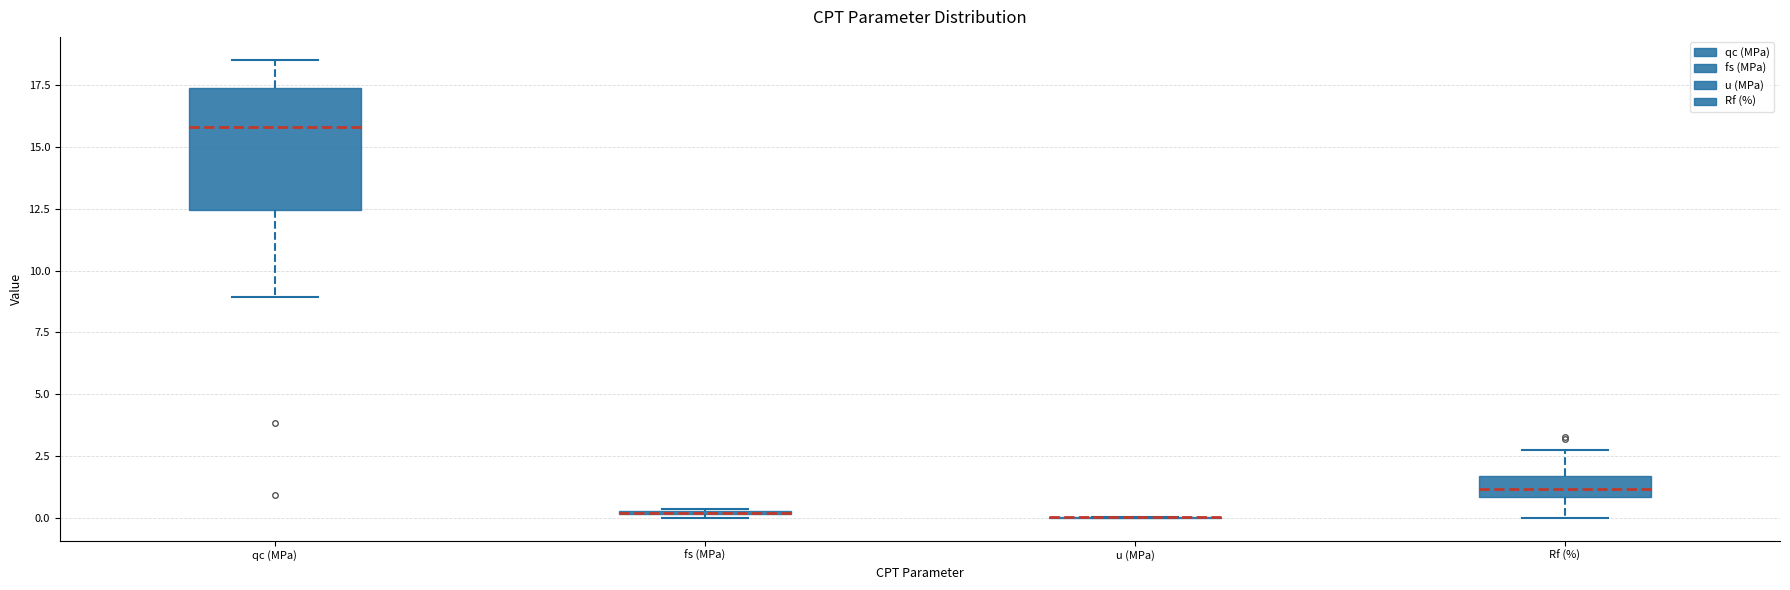

Reading left to right, transcribe this box plot: for each box, give where its median line is, the range the box spans, and where its two whiskers end, as read against the y-axis. The values are not printed on the chart, so give them approximately, as read against the axis.

qc (MPa): median 16.0, box 12.5 to 17.5, whiskers 9.0 to 18.5
fs (MPa): box collapsed to a line at 0.0, whiskers 0.0 to 0.5
u (MPa): box collapsed to a line at 0.0, whiskers 0.0 to 0.0
Rf (%): median 1.0 (inside the box), box 1.0 to 1.5, whiskers 0.0 to 2.5